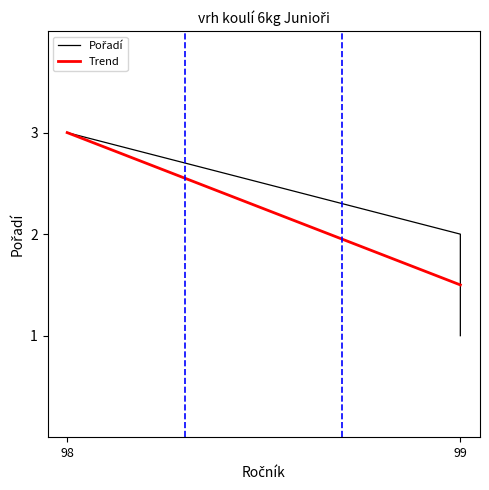

How many data points in Pořadí are less than 2?

1